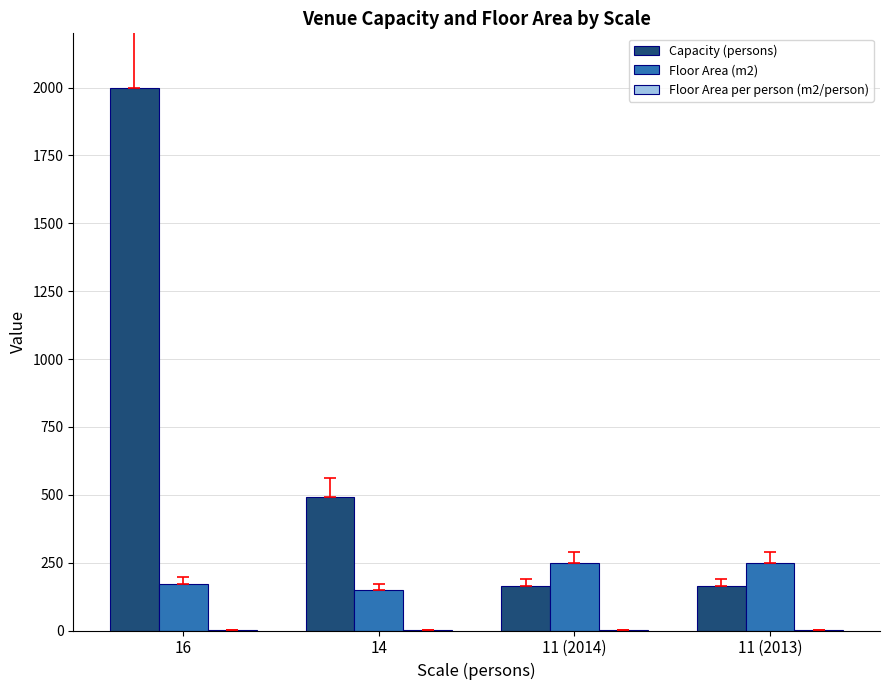

True or false: Capacity (persons) has a value of 490.0 at 14.

True